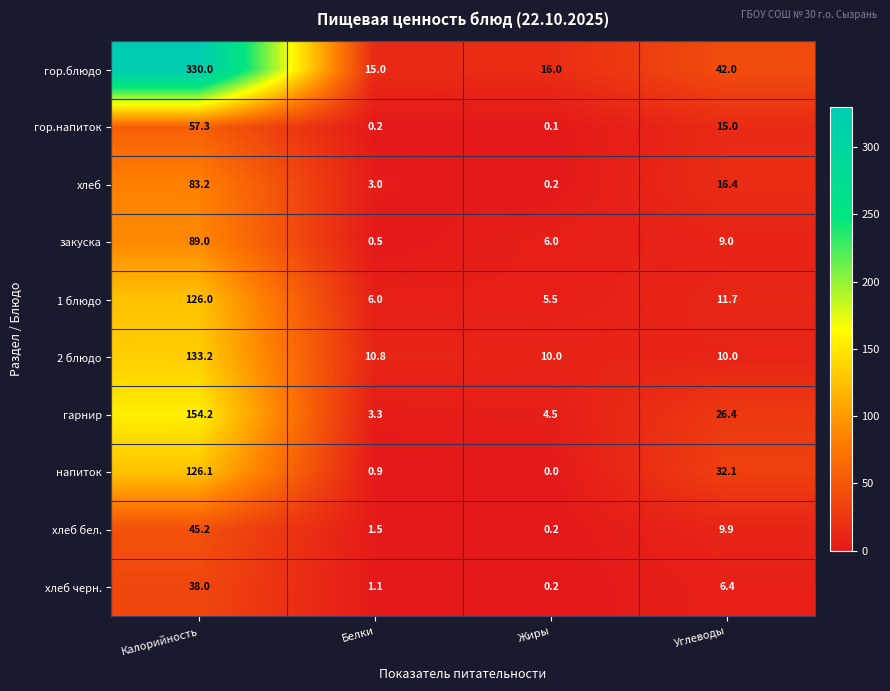

How many data points does each series have?

4